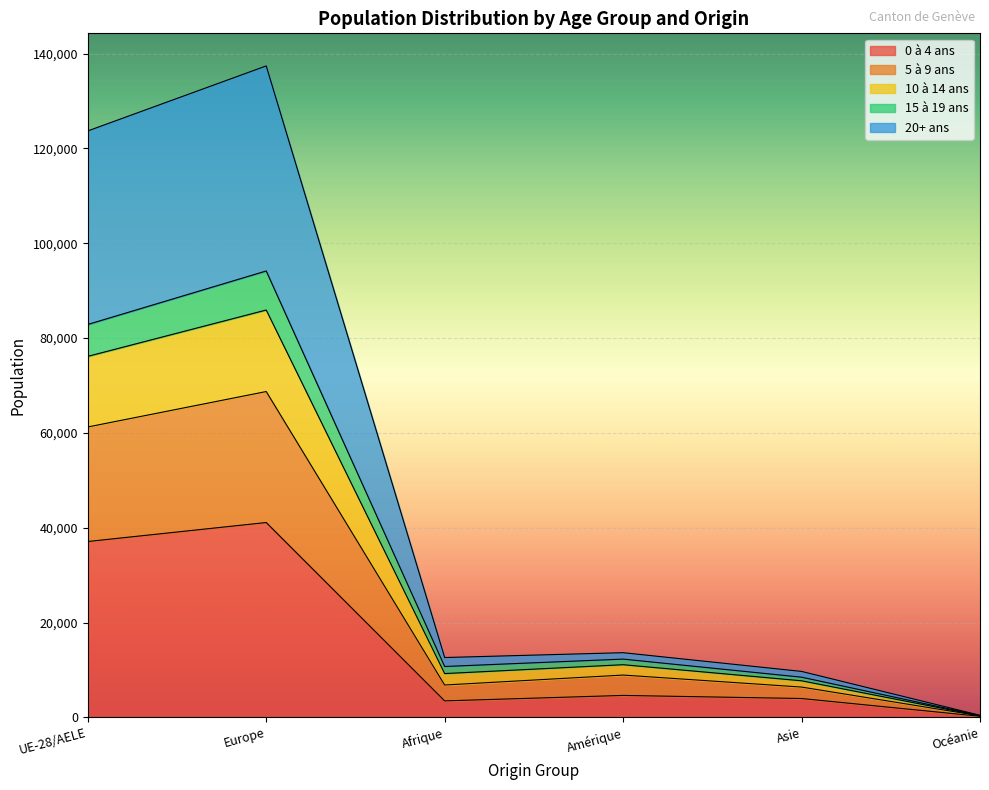

True or false: 0 à 4 ans and 5 à 9 ans cross at least once.

False